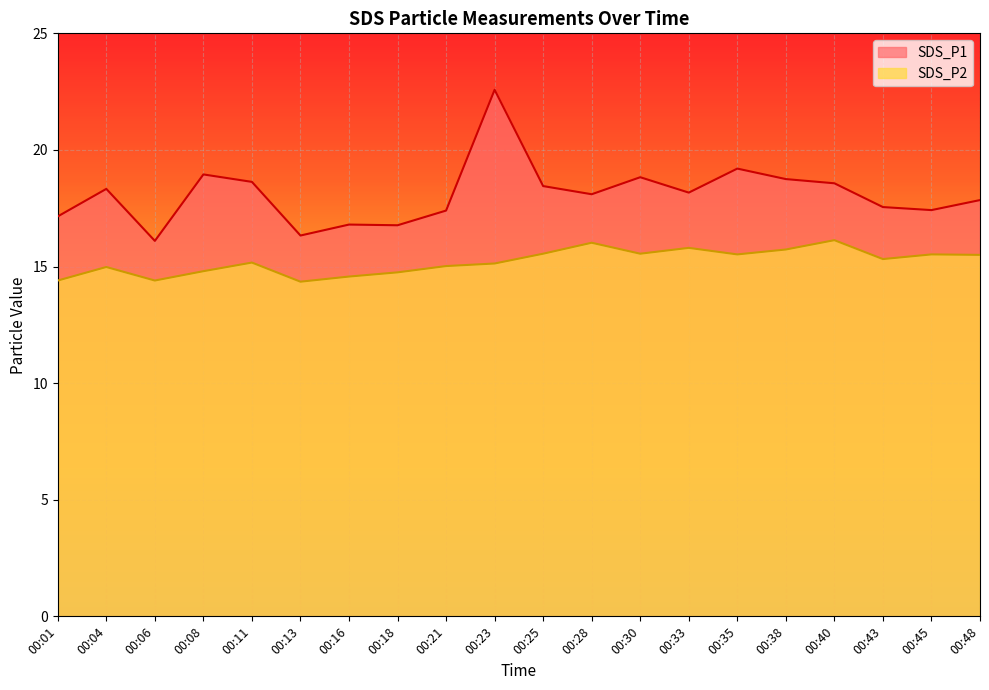

What is the difference between the maximum and minimum values in the SDS_P2 series?

1.8